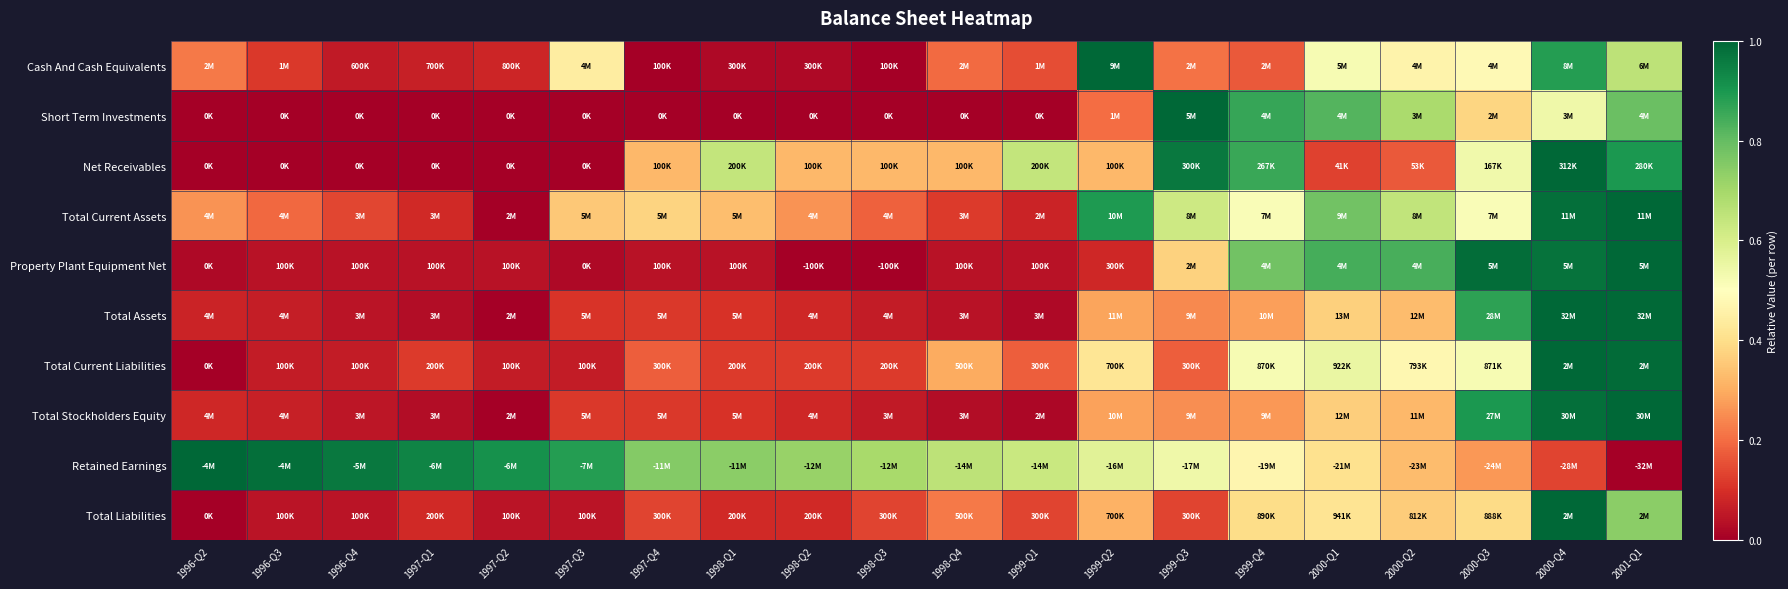

Reading left to right, transcribe all the data shown in this chart.

Cash And Cash Equivalents: 1996-Q2=0.2	1996-Q3=0.1	1996-Q4=0.1	1997-Q1=0.1	1997-Q2=0.1	1997-Q3=0.4	1997-Q4=0.0	1998-Q1=0.0	1998-Q2=0.0	1998-Q3=0.0	1998-Q4=0.2	1999-Q1=0.2	1999-Q2=1.0	1999-Q3=0.2	1999-Q4=0.2	2000-Q1=0.5	2000-Q2=0.5	2000-Q3=0.5	2000-Q4=0.9	2001-Q1=0.7
Short Term Investments: 1996-Q2=0.0	1996-Q3=0.0	1996-Q4=0.0	1997-Q1=0.0	1997-Q2=0.0	1997-Q3=0.0	1997-Q4=0.0	1998-Q1=0.0	1998-Q2=0.0	1998-Q3=0.0	1998-Q4=0.0	1999-Q1=0.0	1999-Q2=0.2	1999-Q3=1.0	1999-Q4=0.9	2000-Q1=0.8	2000-Q2=0.7	2000-Q3=0.4	2000-Q4=0.5	2001-Q1=0.8
Net Receivables: 1996-Q2=0.0	1996-Q3=0.0	1996-Q4=0.0	1997-Q1=0.0	1997-Q2=0.0	1997-Q3=0.0	1997-Q4=0.3	1998-Q1=0.6	1998-Q2=0.3	1998-Q3=0.3	1998-Q4=0.3	1999-Q1=0.6	1999-Q2=0.3	1999-Q3=1.0	1999-Q4=0.9	2000-Q1=0.1	2000-Q2=0.2	2000-Q3=0.5	2000-Q4=1.0	2001-Q1=0.9
Total Current Assets: 1996-Q2=0.3	1996-Q3=0.2	1996-Q4=0.1	1997-Q1=0.1	1997-Q2=0.0	1997-Q3=0.4	1997-Q4=0.4	1998-Q1=0.3	1998-Q2=0.3	1998-Q3=0.2	1998-Q4=0.1	1999-Q1=0.1	1999-Q2=0.9	1999-Q3=0.6	1999-Q4=0.5	2000-Q1=0.8	2000-Q2=0.6	2000-Q3=0.5	2000-Q4=1.0	2001-Q1=1.0
Property Plant Equipment Net: 1996-Q2=0.0	1996-Q3=0.0	1996-Q4=0.0	1997-Q1=0.0	1997-Q2=0.0	1997-Q3=0.0	1997-Q4=0.0	1998-Q1=0.0	1998-Q2=0.0	1998-Q3=0.0	1998-Q4=0.0	1999-Q1=0.0	1999-Q2=0.1	1999-Q3=0.4	1999-Q4=0.8	2000-Q1=0.8	2000-Q2=0.8	2000-Q3=1.0	2000-Q4=1.0	2001-Q1=1.0
Total Assets: 1996-Q2=0.1	1996-Q3=0.1	1996-Q4=0.0	1997-Q1=0.0	1997-Q2=0.0	1997-Q3=0.1	1997-Q4=0.1	1998-Q1=0.1	1998-Q2=0.1	1998-Q3=0.1	1998-Q4=0.0	1999-Q1=0.0	1999-Q2=0.3	1999-Q3=0.2	1999-Q4=0.3	2000-Q1=0.4	2000-Q2=0.3	2000-Q3=0.9	2000-Q4=1.0	2001-Q1=1.0
Total Current Liabilities: 1996-Q2=0.0	1996-Q3=0.1	1996-Q4=0.1	1997-Q1=0.1	1997-Q2=0.1	1997-Q3=0.1	1997-Q4=0.2	1998-Q1=0.1	1998-Q2=0.1	1998-Q3=0.1	1998-Q4=0.3	1999-Q1=0.2	1999-Q2=0.4	1999-Q3=0.2	1999-Q4=0.5	2000-Q1=0.6	2000-Q2=0.5	2000-Q3=0.5	2000-Q4=1.0	2001-Q1=1.0
Total Stockholders Equity: 1996-Q2=0.1	1996-Q3=0.1	1996-Q4=0.0	1997-Q1=0.0	1997-Q2=0.0	1997-Q3=0.1	1997-Q4=0.1	1998-Q1=0.1	1998-Q2=0.1	1998-Q3=0.1	1998-Q4=0.0	1999-Q1=0.0	1999-Q2=0.3	1999-Q3=0.3	1999-Q4=0.3	2000-Q1=0.4	2000-Q2=0.3	2000-Q3=0.9	2000-Q4=1.0	2001-Q1=1.0
Retained Earnings: 1996-Q2=1.0	1996-Q3=1.0	1996-Q4=1.0	1997-Q1=0.9	1997-Q2=0.9	1997-Q3=0.9	1997-Q4=0.8	1998-Q1=0.7	1998-Q2=0.7	1998-Q3=0.7	1998-Q4=0.7	1999-Q1=0.6	1999-Q2=0.6	1999-Q3=0.5	1999-Q4=0.5	2000-Q1=0.4	2000-Q2=0.3	2000-Q3=0.3	2000-Q4=0.1	2001-Q1=0.0
Total Liabilities: 1996-Q2=0.0	1996-Q3=0.0	1996-Q4=0.0	1997-Q1=0.1	1997-Q2=0.0	1997-Q3=0.0	1997-Q4=0.1	1998-Q1=0.1	1998-Q2=0.1	1998-Q3=0.1	1998-Q4=0.2	1999-Q1=0.1	1999-Q2=0.3	1999-Q3=0.1	1999-Q4=0.4	2000-Q1=0.4	2000-Q2=0.4	2000-Q3=0.4	2000-Q4=1.0	2001-Q1=0.7